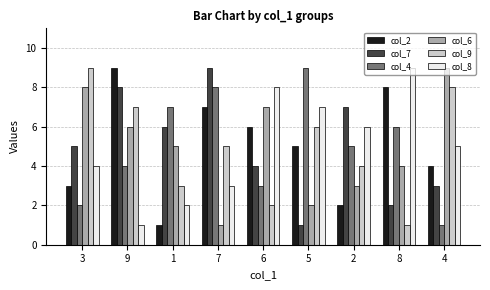

List the labels in order of col_9 value, smallest first.

8, 6, 1, 2, 7, 5, 9, 4, 3